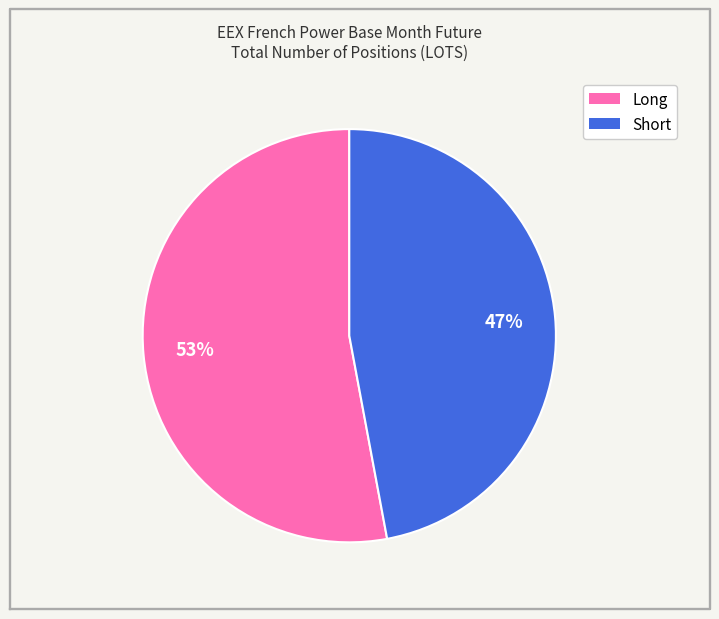

To the nearest percent, what is the difference between the Short and Long slice percentages?

6%